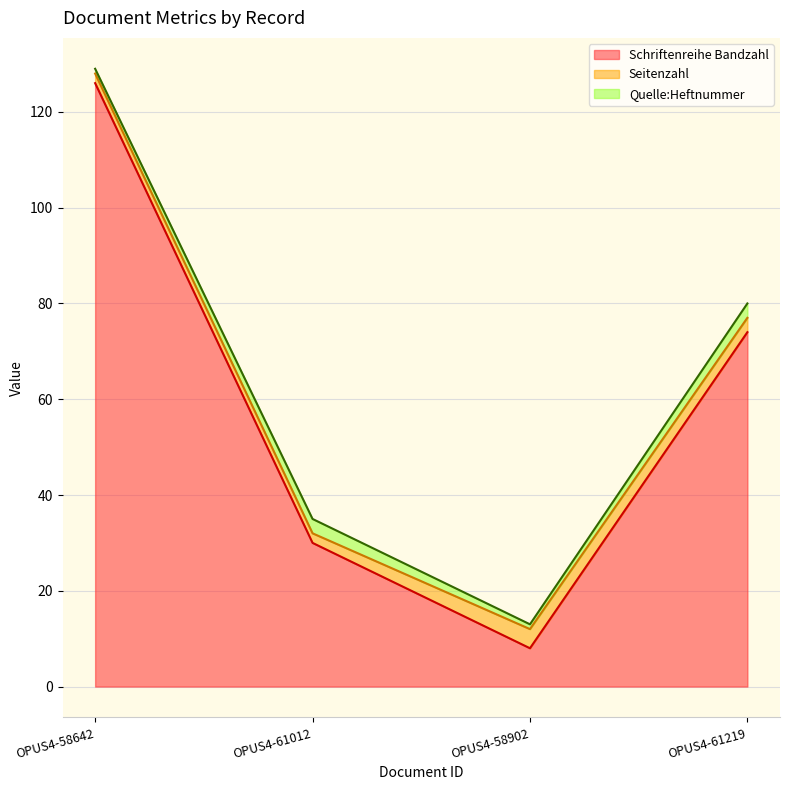

At which label is Seitenzahl closest to 3?

OPUS4-61219